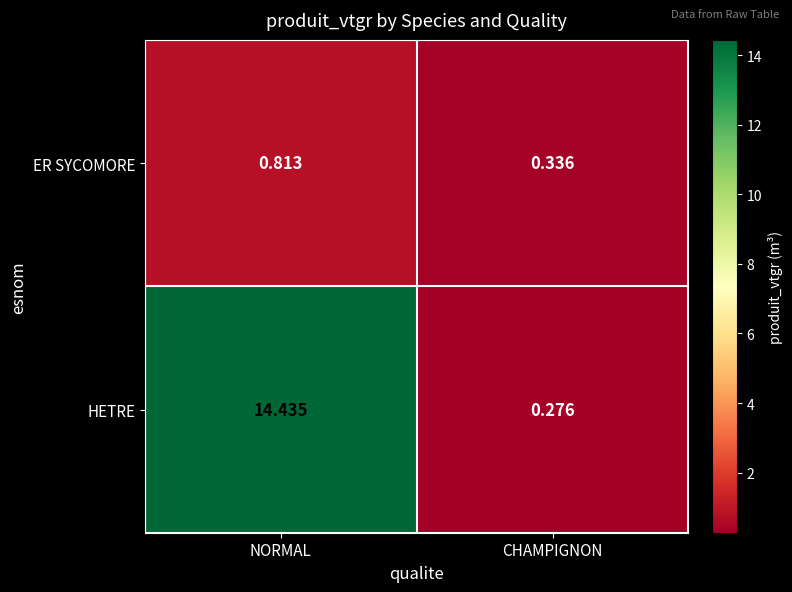

Which series has the largest total across all categories?

HETRE